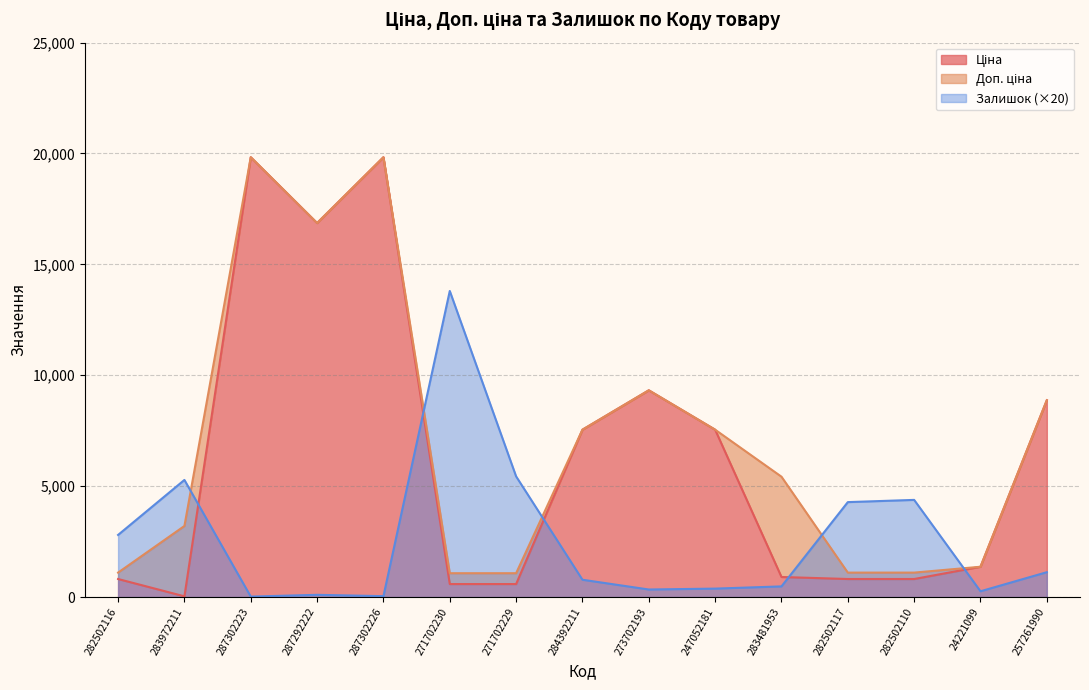

Where does the Ціна series first go above 1366?

287302223